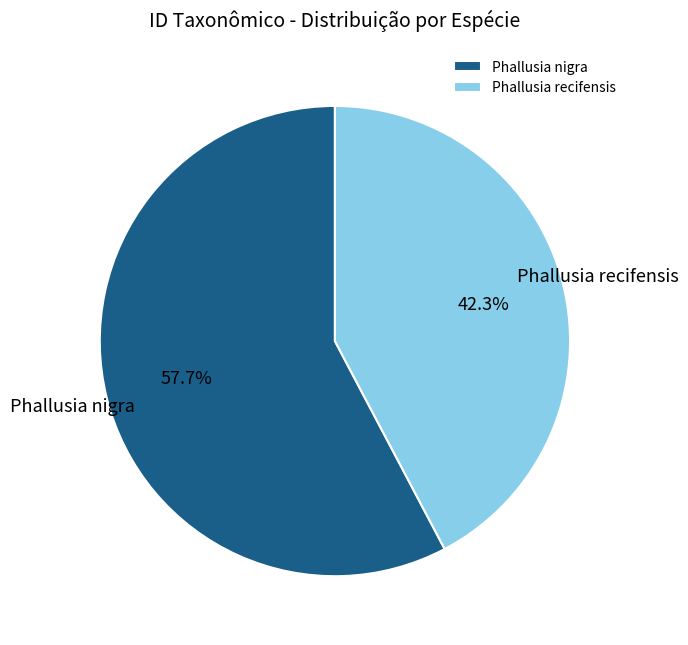

Is the sum of Phallusia recifensis and Phallusia nigra greater than half?

Yes